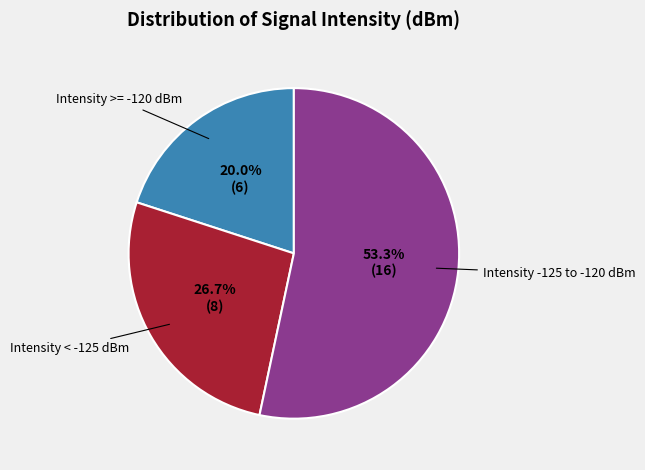

How many segments does this pie chart have?

3